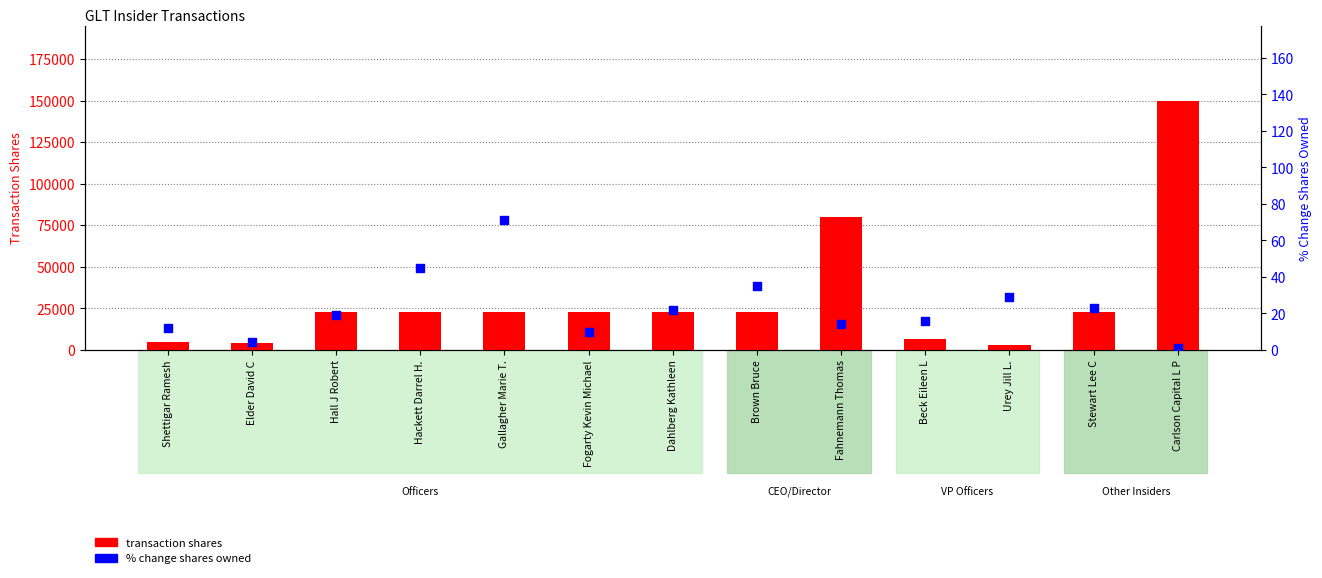

Which series has the largest total across all categories?

transaction shares